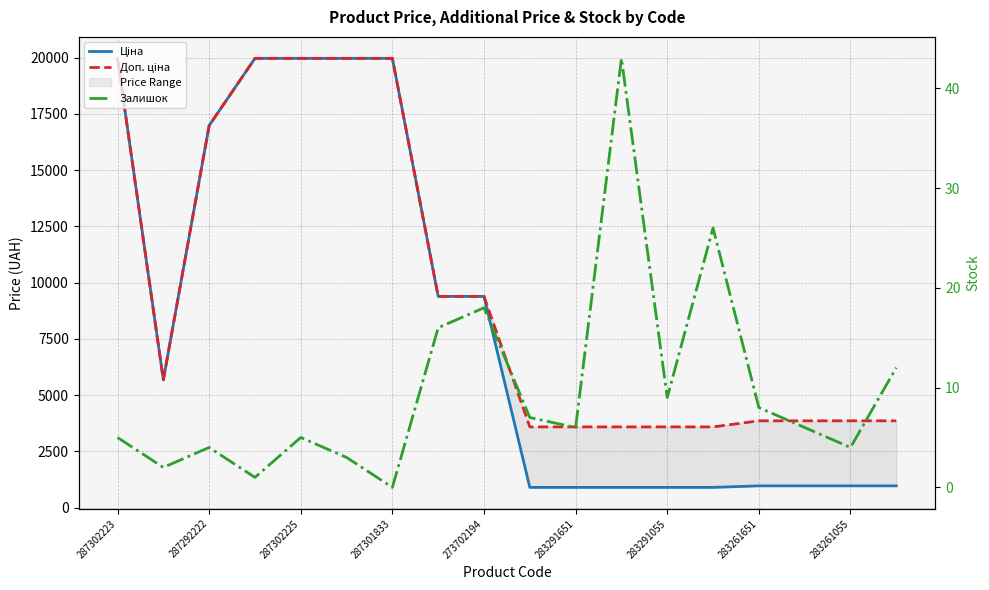

Is the value of Залишок at 17 greater than the value of Ціна at 287292222?

No